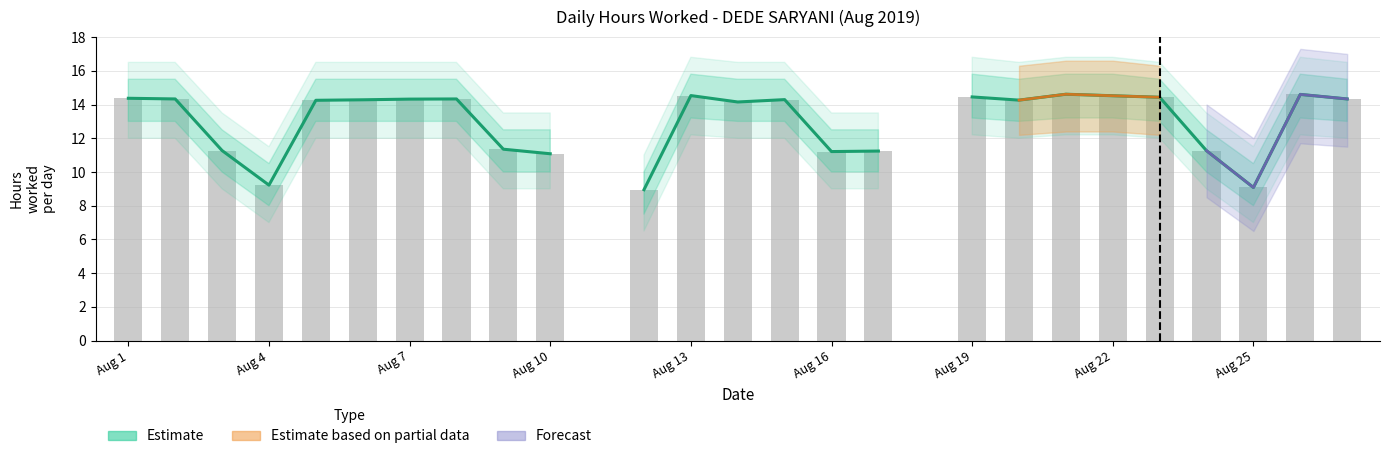

At which label does lower_bound reach its peak?

13